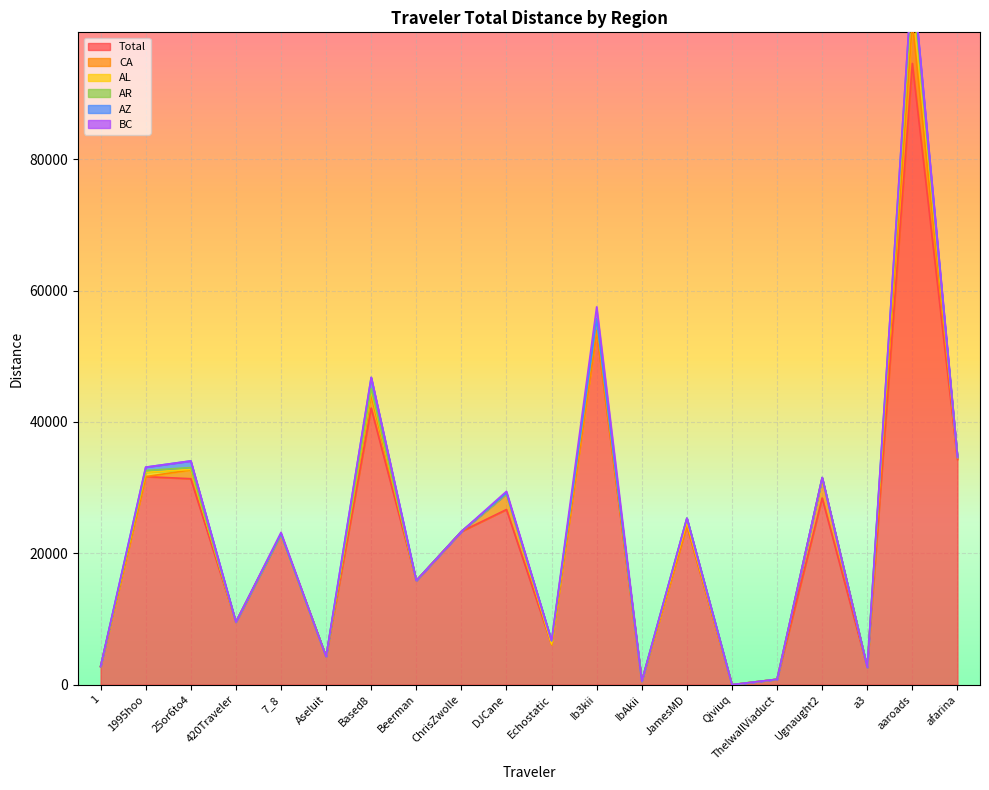

Reading left to right, extract all data points from this chart.

Total: 2772.4	31674.9	31360.3	9535.0	22888.9	4277.2	42111.7	15847.2	23323.4	26668.4	6120.7	53873.8	534.8	24214.6	0.0	826.5	28422.9	2653.9	94589.0	34285.8
CA: 0.0	0.0	1337.9	0.0	0.0	0.0	1972.8	0.0	0.0	2401.8	0.0	0.0	0.0	96.9	0.0	0.0	2978.0	0.0	6324.3	234.0
AL: 0.0	644.1	79.5	0.0	0.0	0.0	657.4	0.0	0.0	0.0	67.2	1663.0	0.0	501.6	0.0	0.0	0.0	0.0	4509.2	83.3
AR: 0.0	278.3	283.1	0.0	49.4	0.0	364.3	0.0	0.0	0.0	501.8	132.6	0.0	536.6	0.0	0.0	114.0	0.0	1032.8	0.0
AZ: 0.0	520.2	1007.9	0.0	0.0	0.0	1681.3	0.0	0.0	100.2	0.0	0.0	0.0	0.0	0.0	0.0	29.1	0.0	1718.0	0.0
BC: 0.0	0.0	0.0	0.0	249.6	0.0	0.0	0.0	0.0	271.1	0.0	1857.1	0.0	0.0	0.0	0.0	0.0	0.0	0.0	0.0